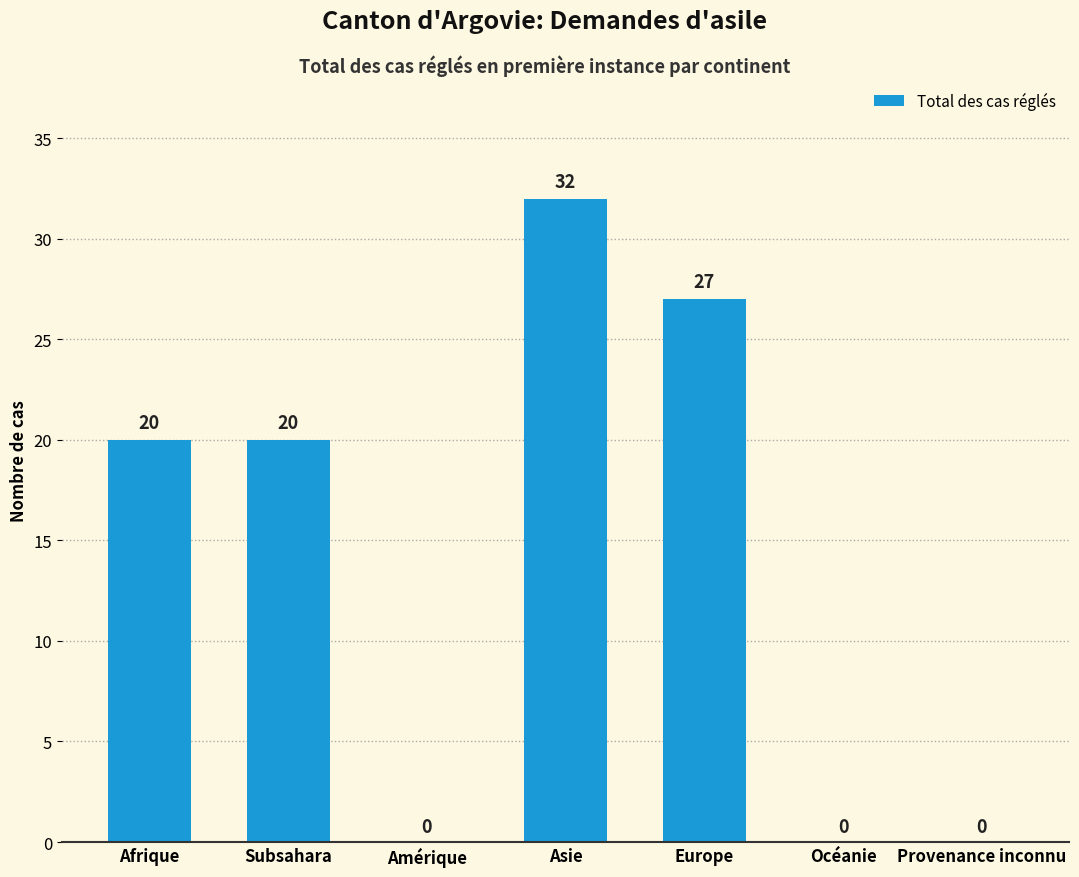

True or false: the data shows 0 at Océanie.

True